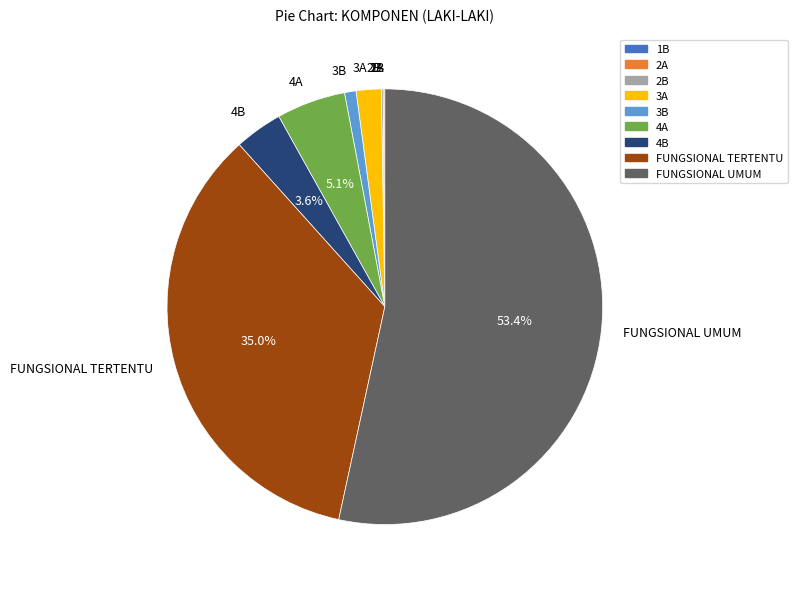

Which category accounts for the majority?

FUNGSIONAL UMUM